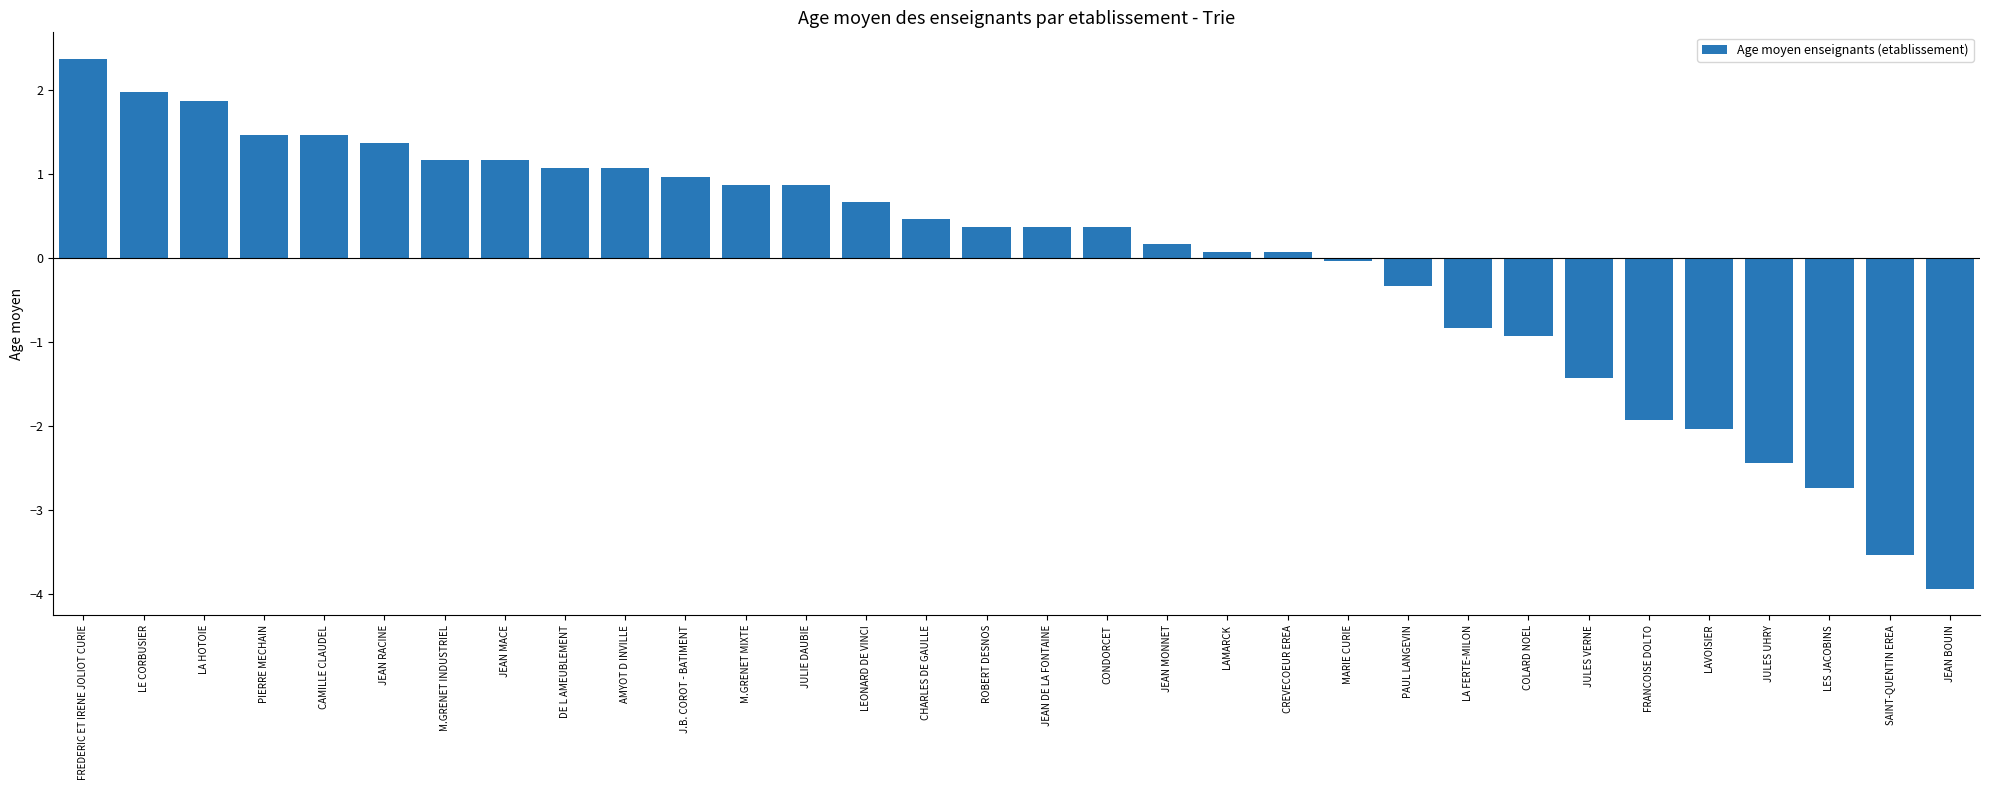

Which category has the highest value across all series?

FREDERIC ET IRENE JOLIOT CURIE